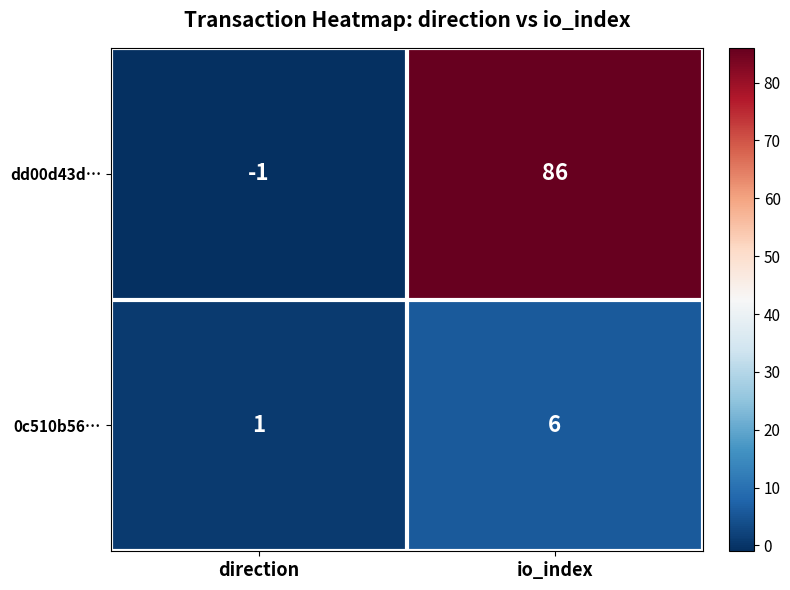

At io_index, list the series in order from largest to smallest.

dd00d43d…, 0c510b56…